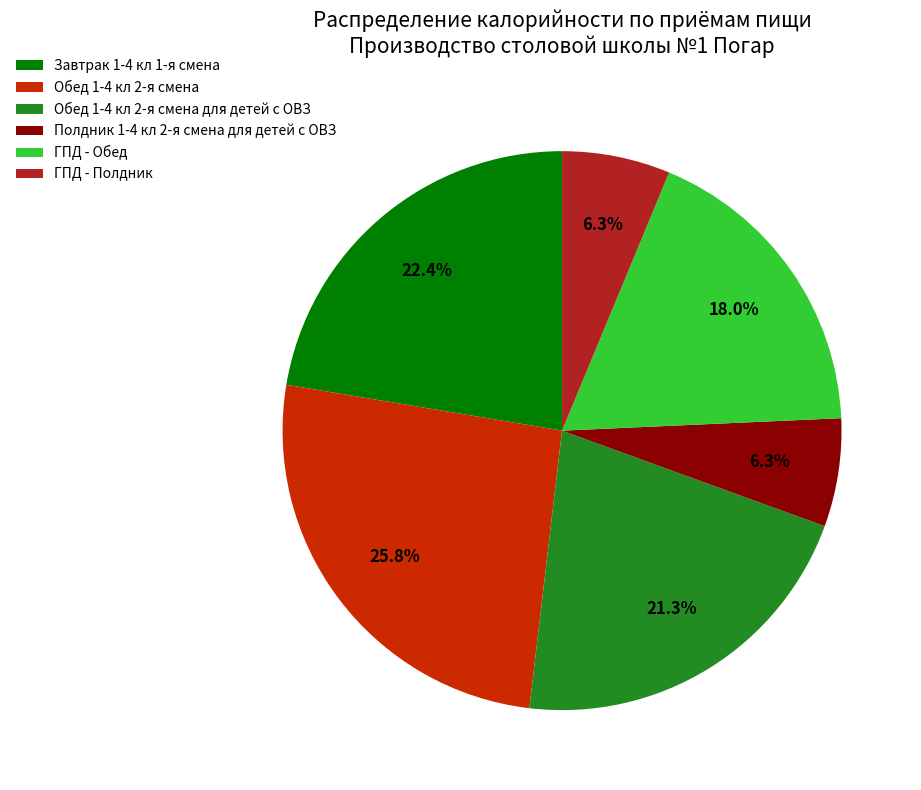

To the nearest percent, what portion does ГПД - Обед represent?

18%